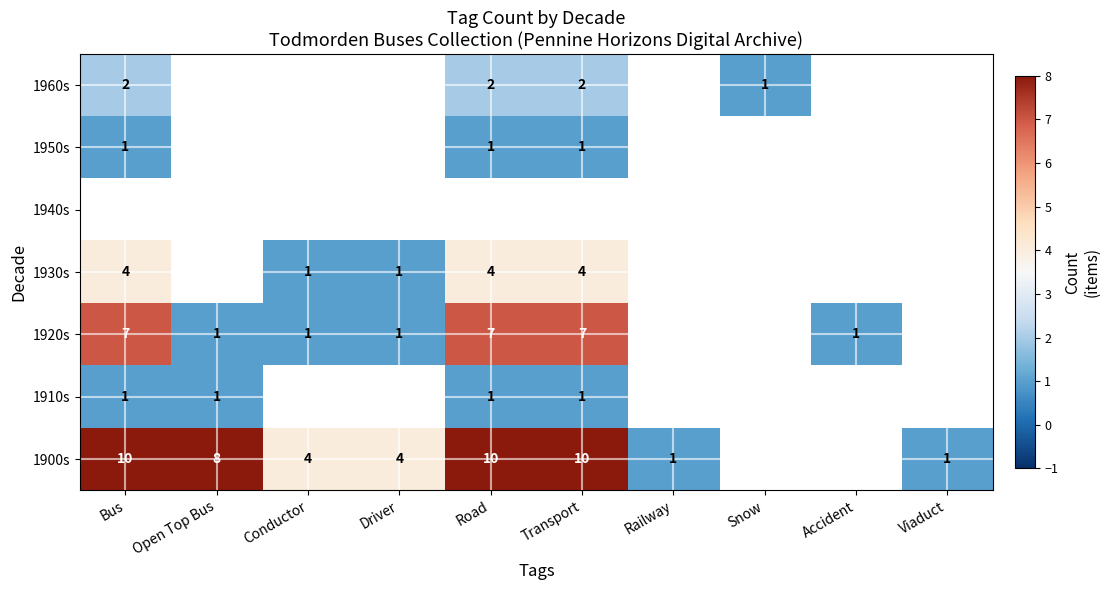

The value of 1910s at Road is 1. True or false?

True